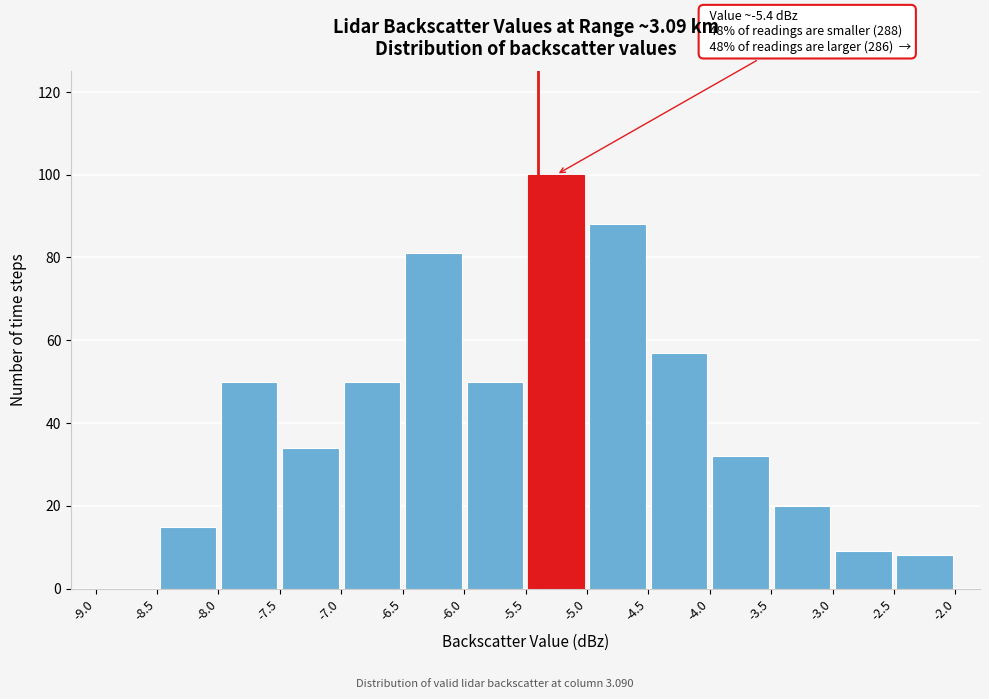

Which range on the x-axis has the tallest bar?

-5.5 to -5.0